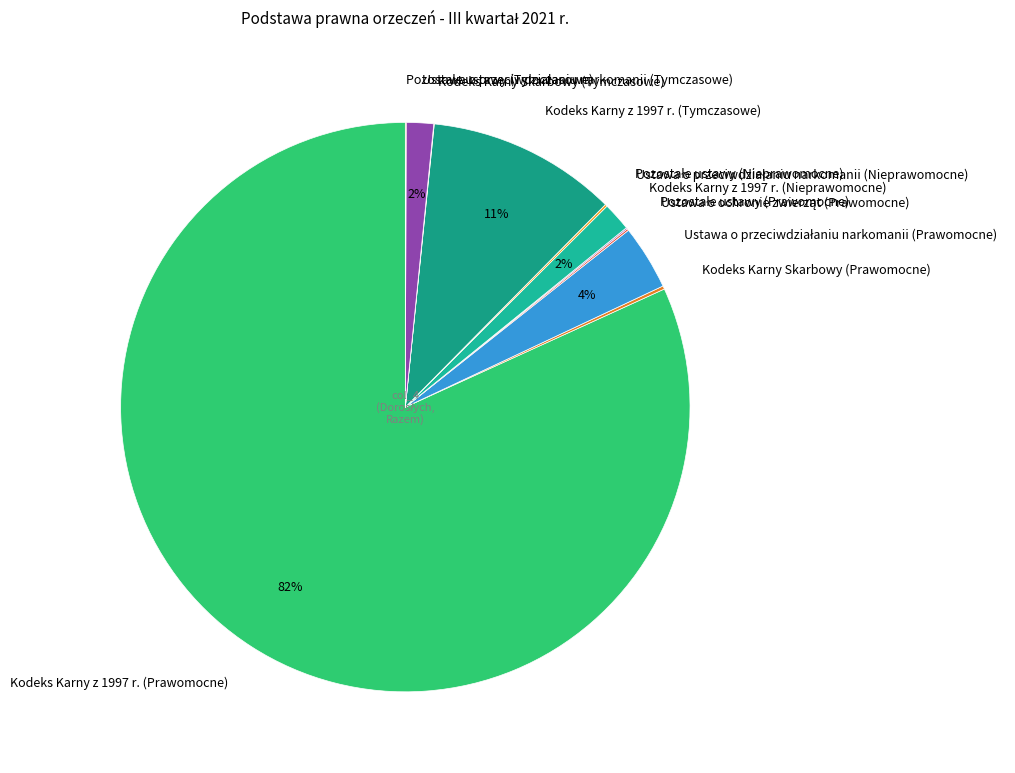

What is the largest slice in the pie chart?

Kodeks Karny z 1997 r. (Prawomocne)